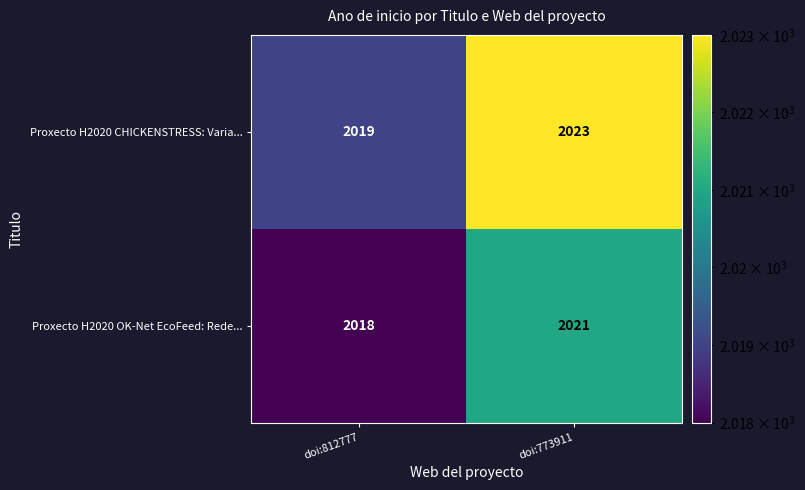

What is the difference between the Proxecto H2020 OK-Net EcoFeed: Rede... values at doi:773911 and doi:812777?

3